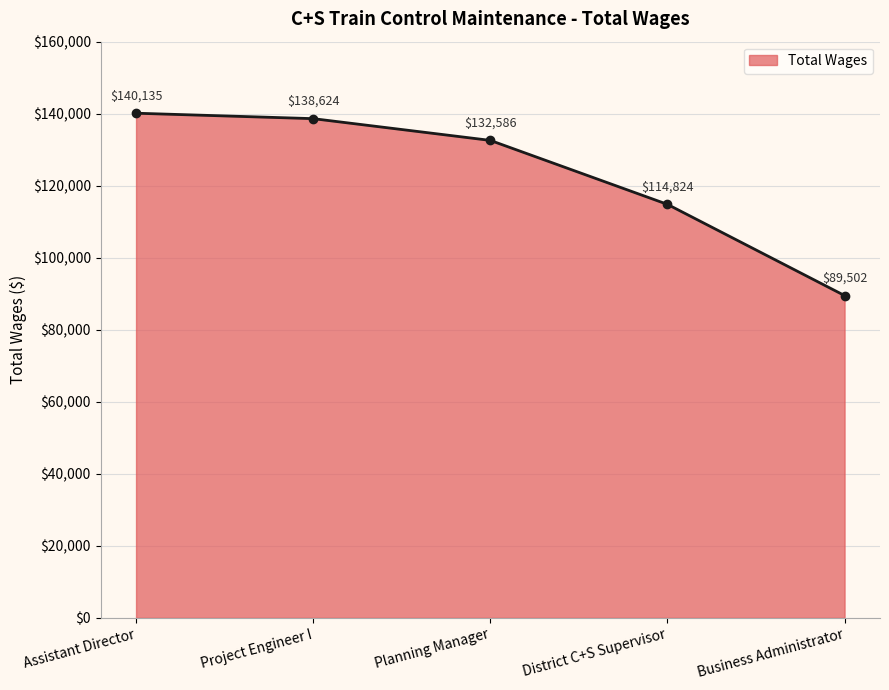

How many data points are less than 132586?

2